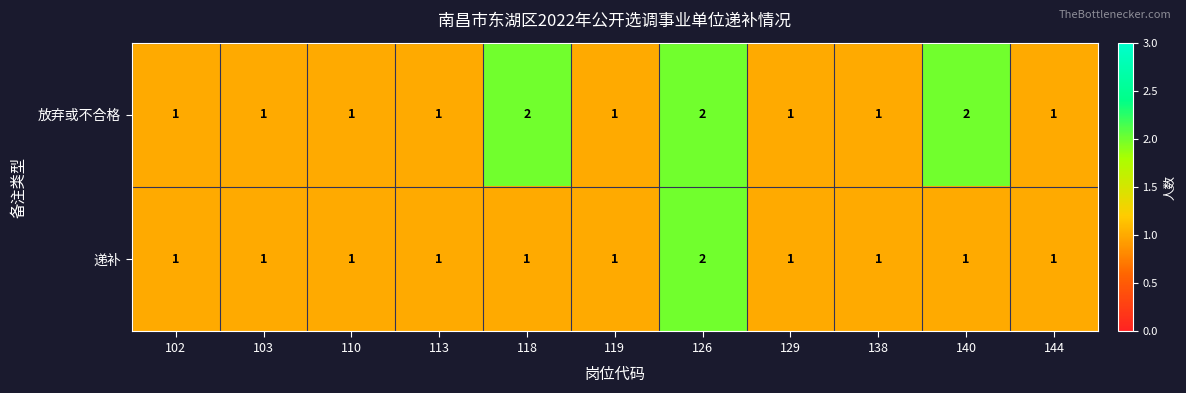

Rank the series by their average value, from highest to lowest.

放弃或不合格, 递补